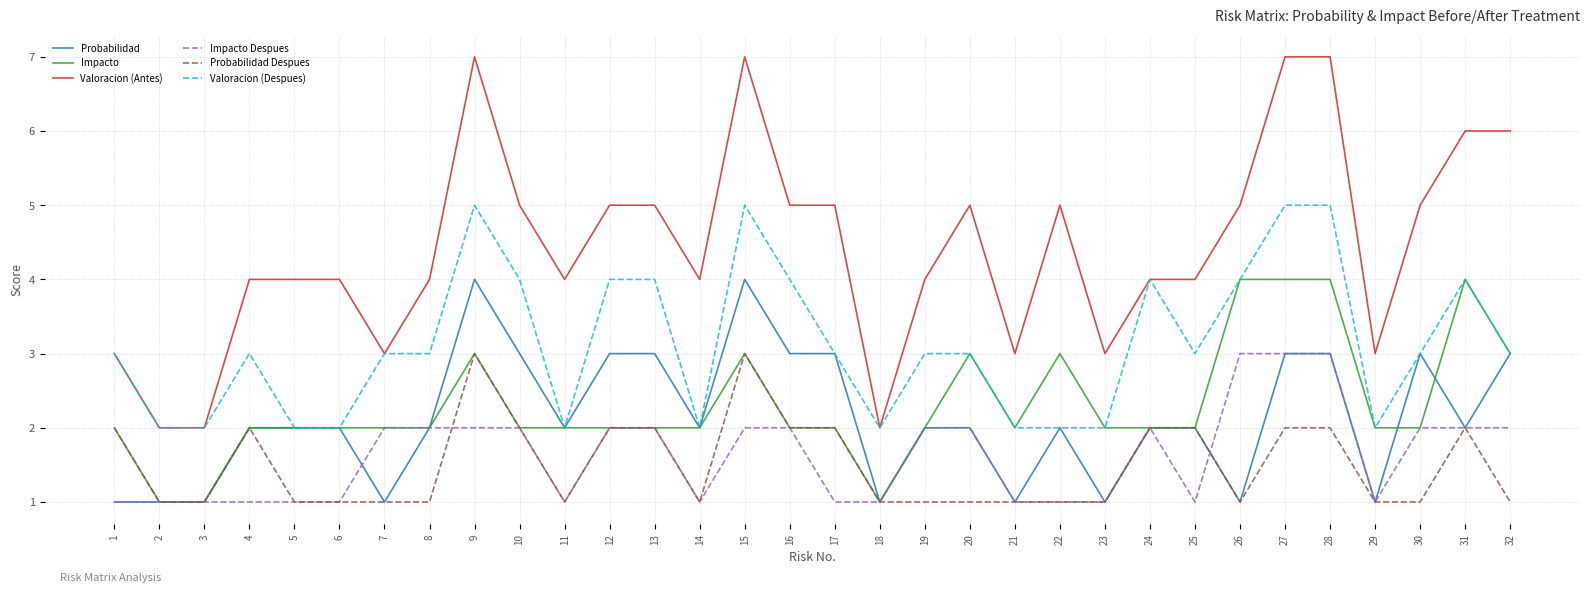

Reading left to right, what are all the values shown in this chart?

Probabilidad: 1	1	1	2	2	2	1	2	4	3	2	3	3	2	4	3	3	1	2	2	1	2	1	2	2	1	3	3	1	3	2	3
Impacto: 2	1	1	2	2	2	2	2	3	2	2	2	2	2	3	2	2	1	2	3	2	3	2	2	2	4	4	4	2	2	4	3
Valoracion (Antes): 3	2	2	4	4	4	3	4	7	5	4	5	5	4	7	5	5	2	4	5	3	5	3	4	4	5	7	7	3	5	6	6
Impacto Despues: 1	1	1	1	1	1	2	2	2	2	1	2	2	1	2	2	1	1	2	2	1	1	1	2	1	3	3	3	1	2	2	2
Probabilidad Despues: 2	1	1	2	1	1	1	1	3	2	1	2	2	1	3	2	2	1	1	1	1	1	1	2	2	1	2	2	1	1	2	1
Valoracion (Despues): 3	2	2	3	2	2	3	3	5	4	2	4	4	2	5	4	3	2	3	3	2	2	2	4	3	4	5	5	2	3	4	3